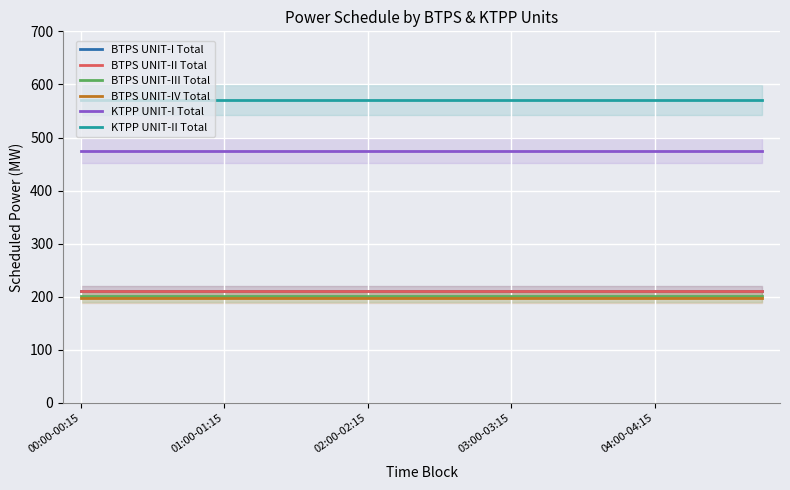

How many distinct data groups are displayed?

6